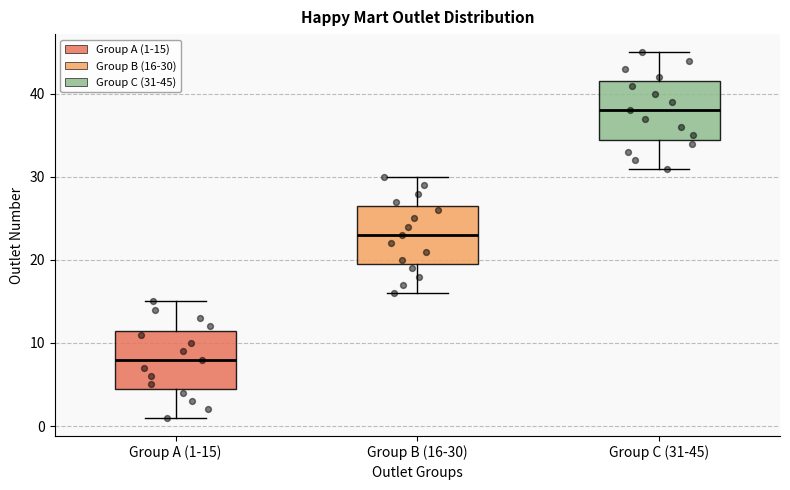

Which box has the lowest median line?

Group A (1-15)